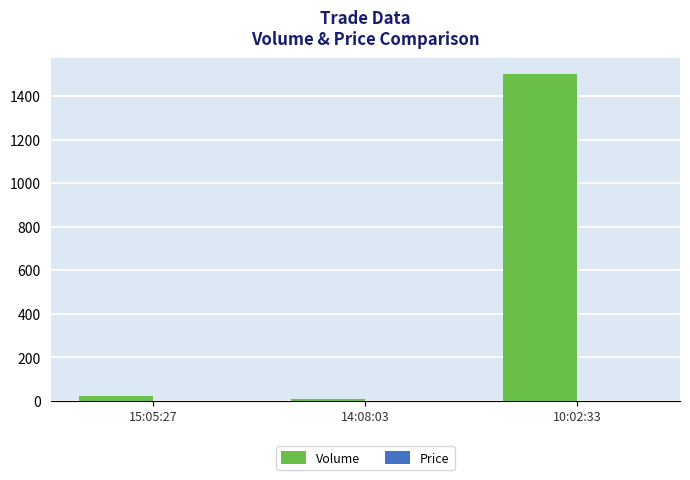

Is it true that Volume equals 2597.4 at 10:02:33?

False